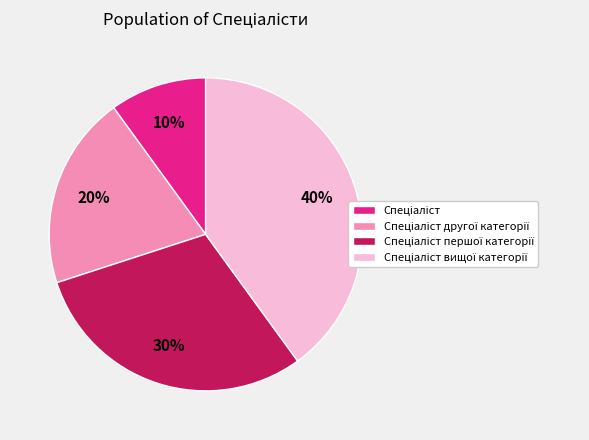

To the nearest percent, what is the difference between the largest and smallest slice percentages?

30%